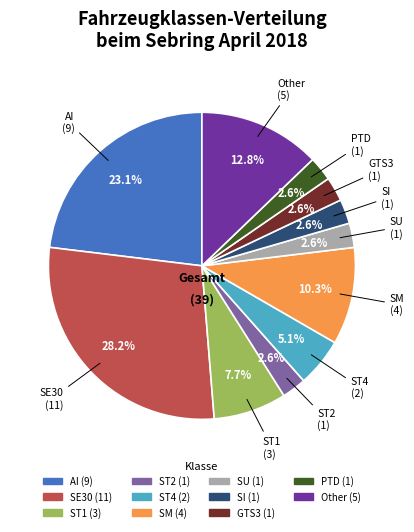

Combined, do PTD and GTS3 account for over 50%?

No